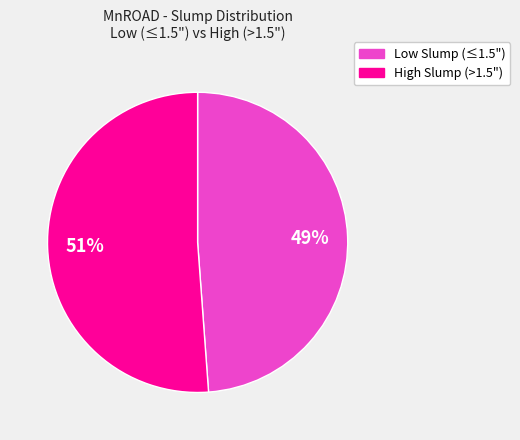

Does any single category account for the majority?

Yes